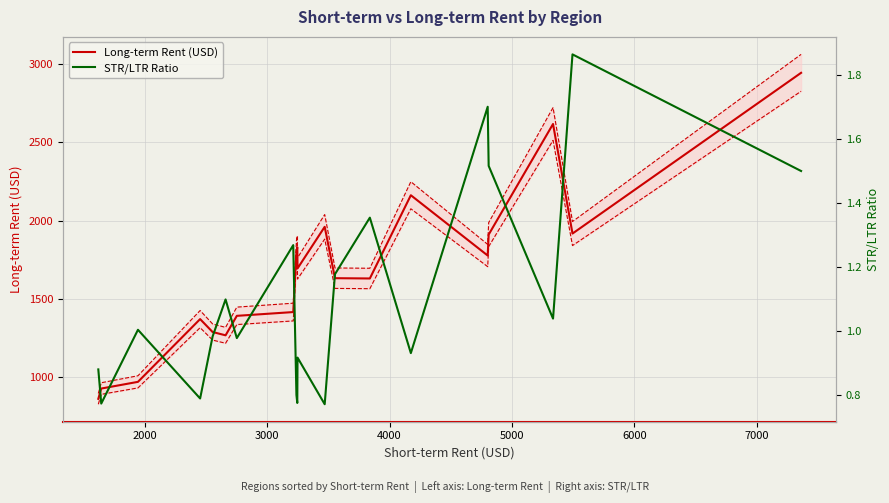

In STR/LTR Ratio, how many points are lower than both neighbors (excluding endpoints)?

7